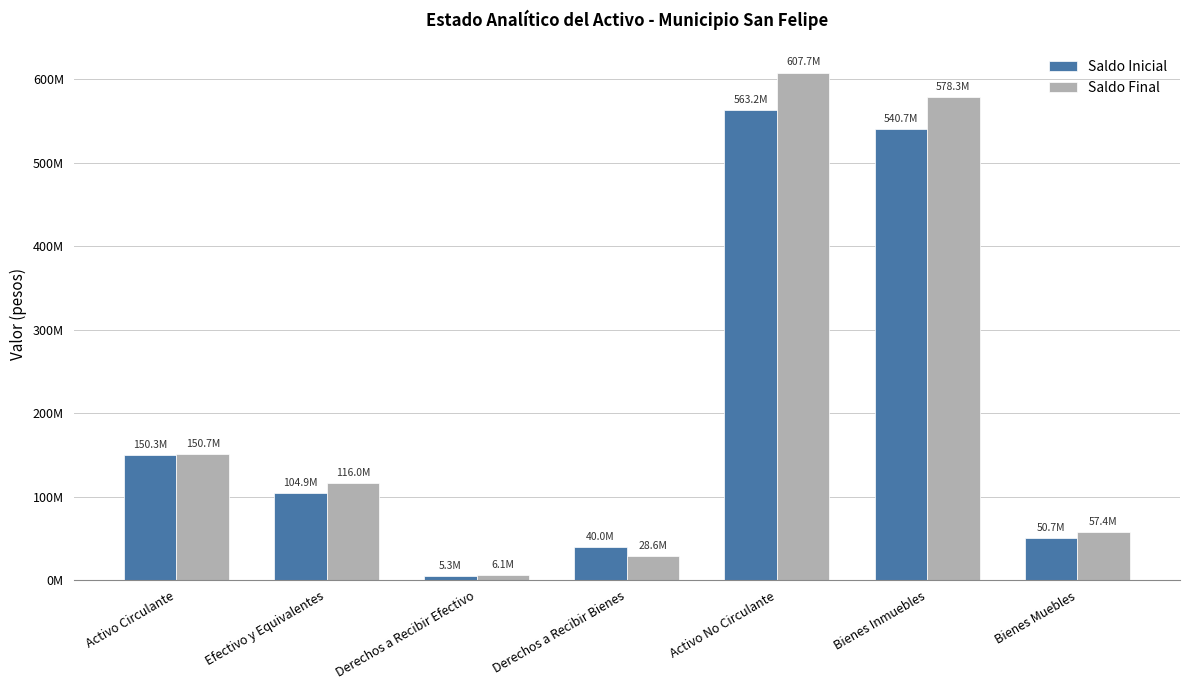

At which label is Saldo Final closest to 306876248?

Activo Circulante